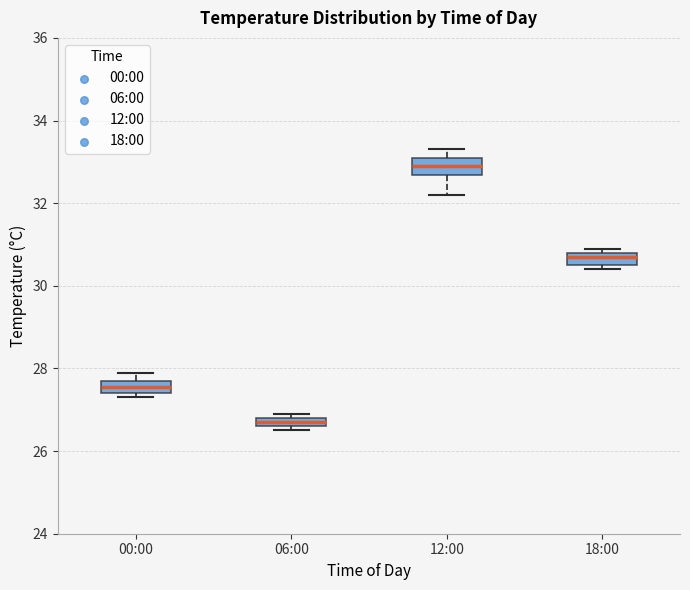

Which box has the highest median line?

12:00